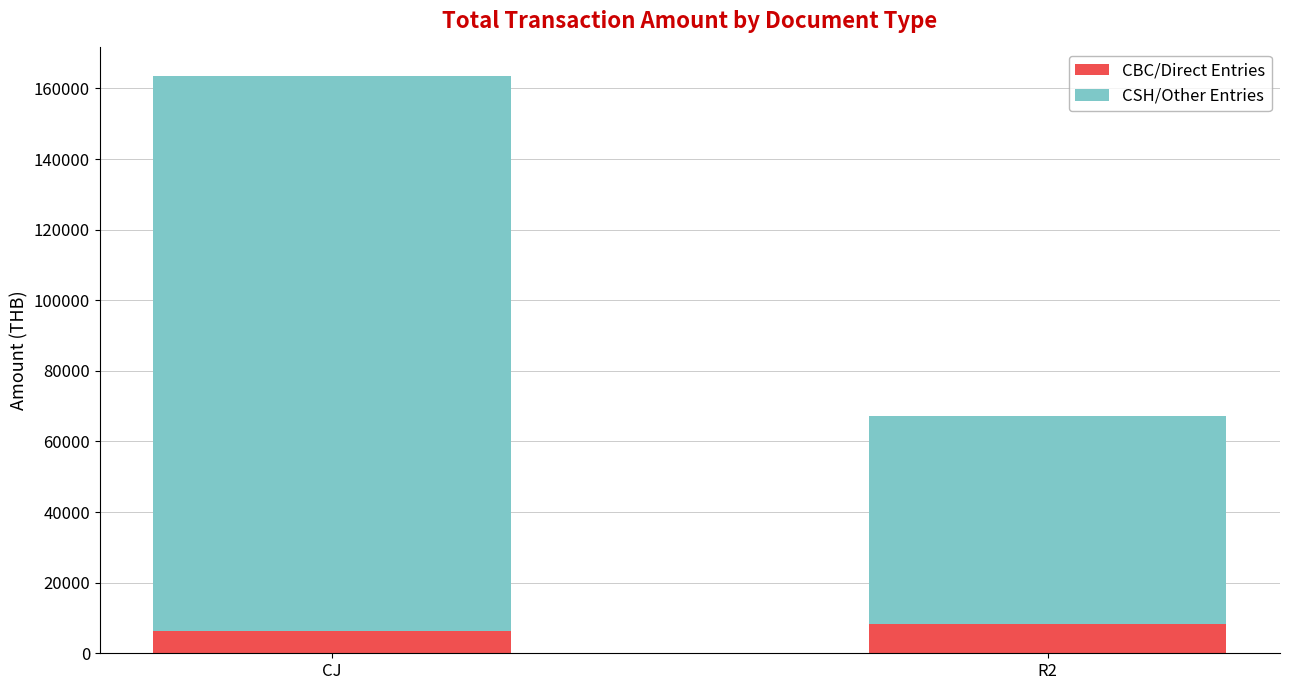

How many series are shown in this chart?

2